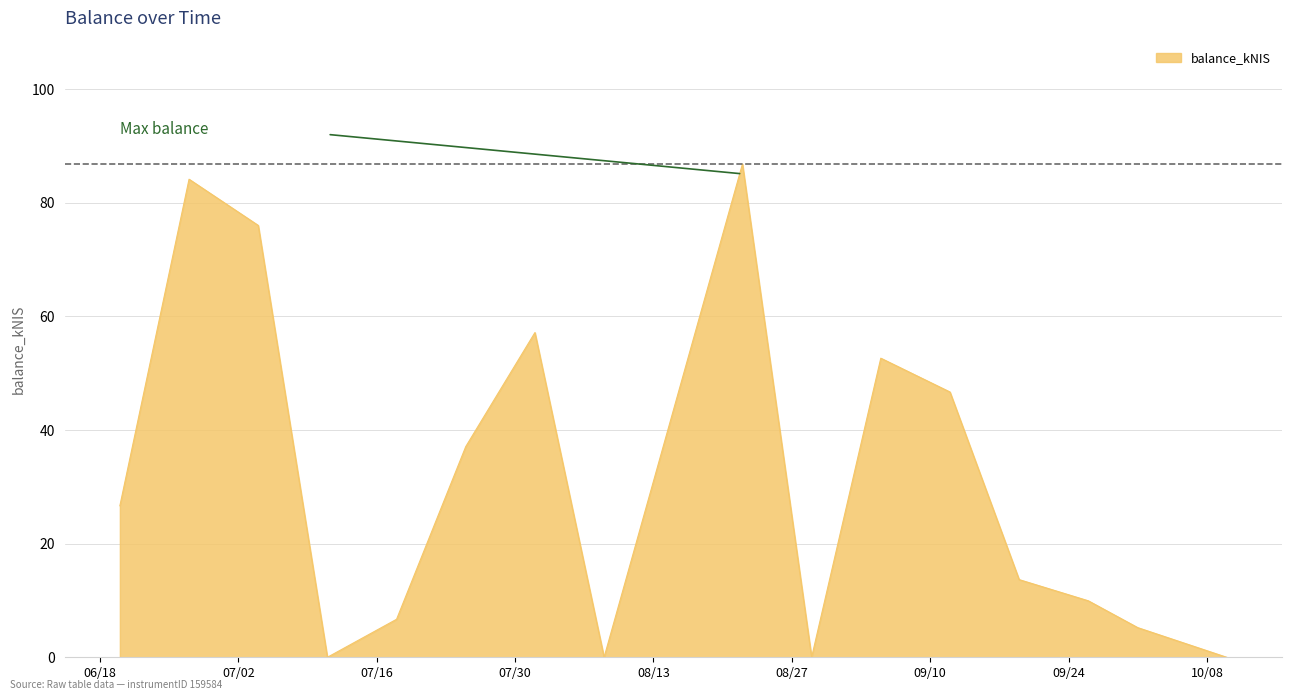

What is the difference between the maximum and minimum values?

86.8